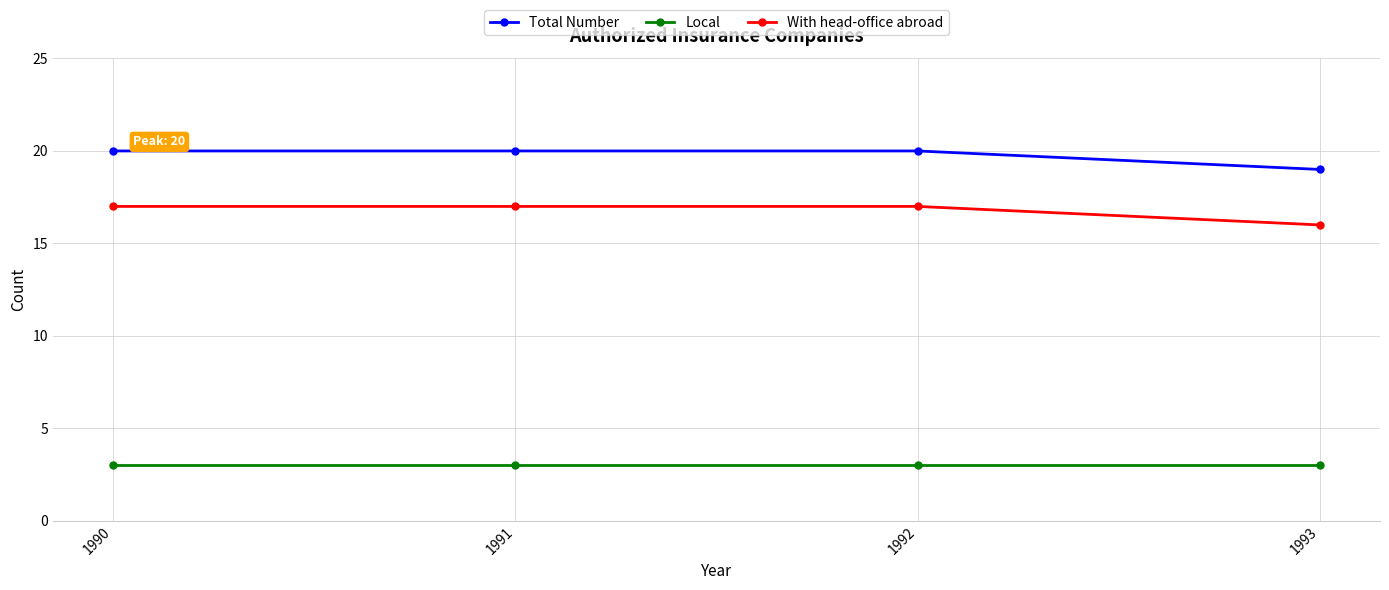

The With head-office abroad series shows 17 at 1990. True or false?

True